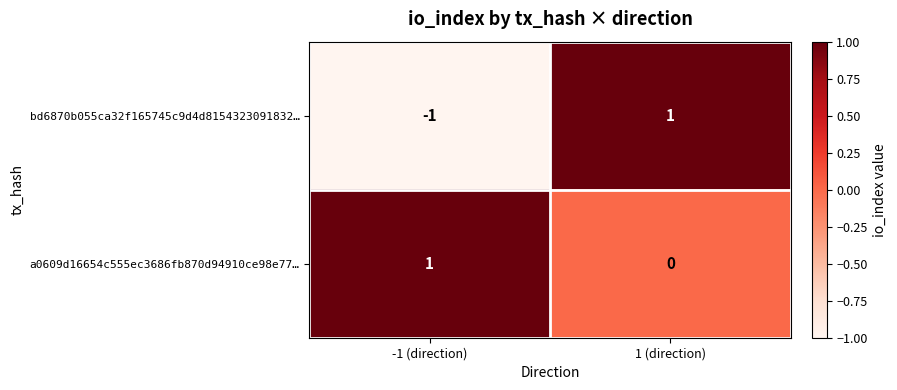

The value of bd6870b055ca32f165745c9d4d8154323091832… at -1 (direction) is -1. True or false?

True